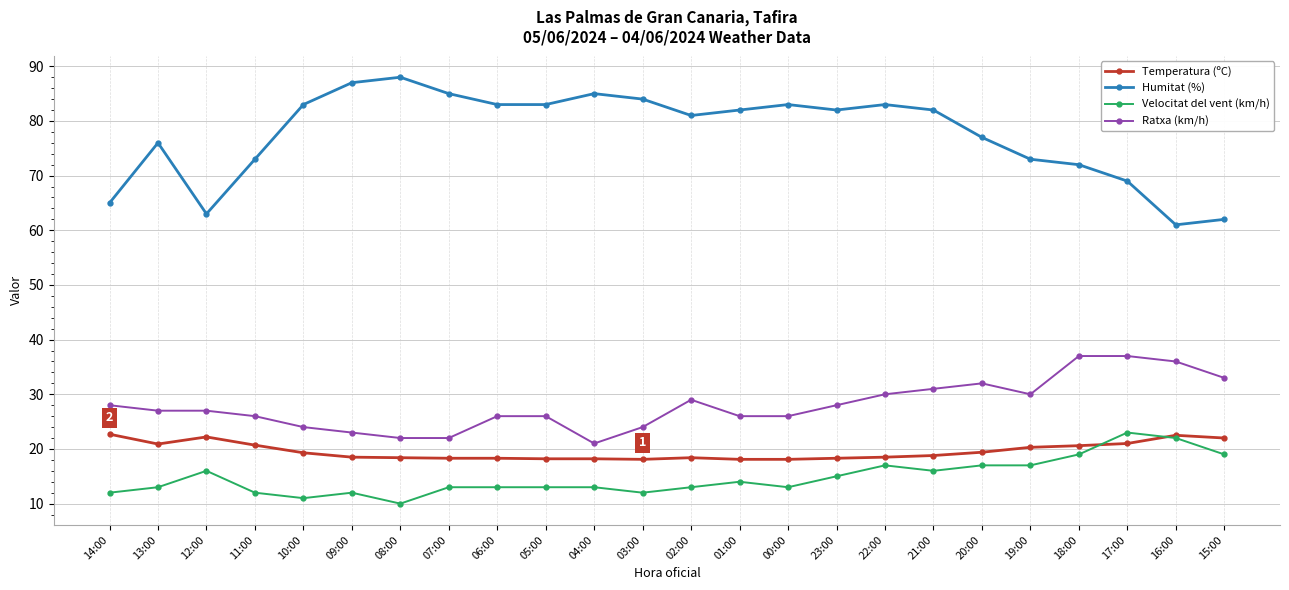

What position from the right is 03:00?

13